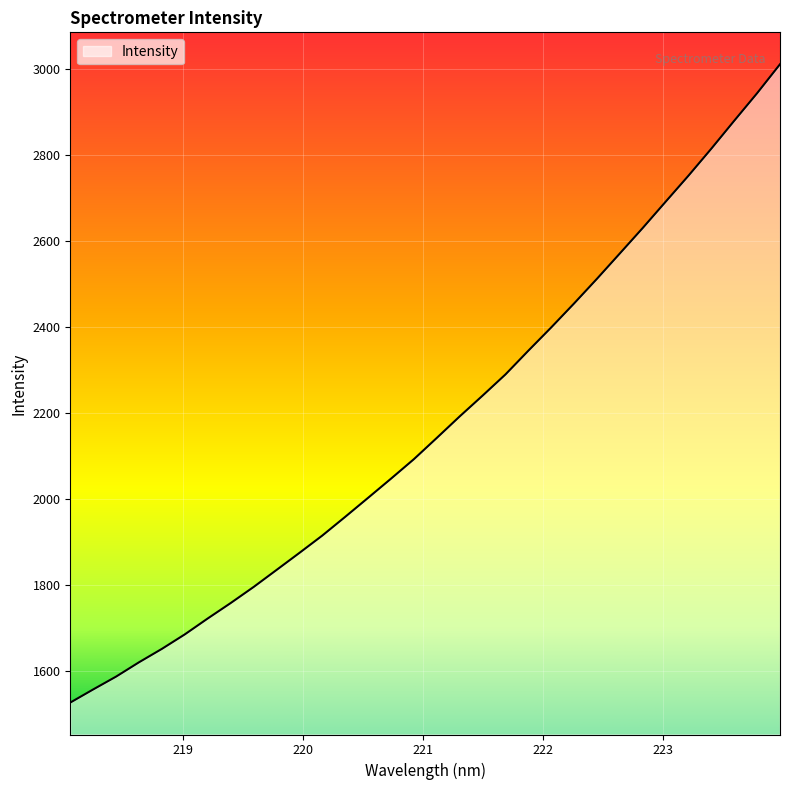

What is the greatest value displayed?

3011.4